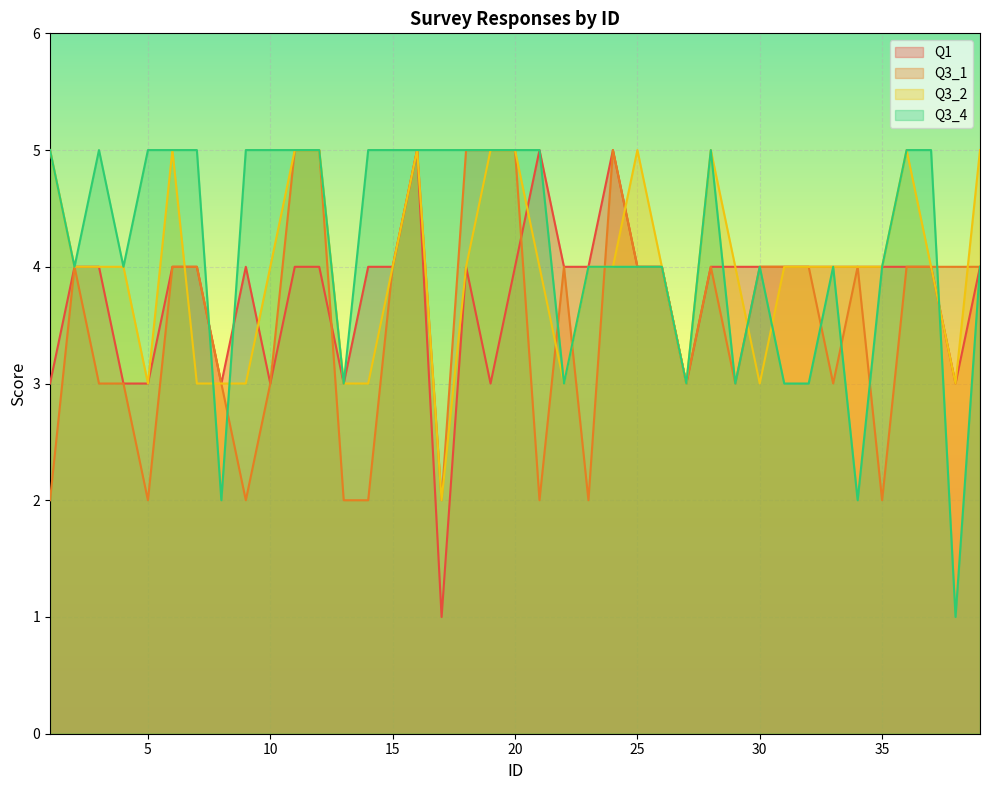

At which category does Q3_2 reach its first local peak?

6